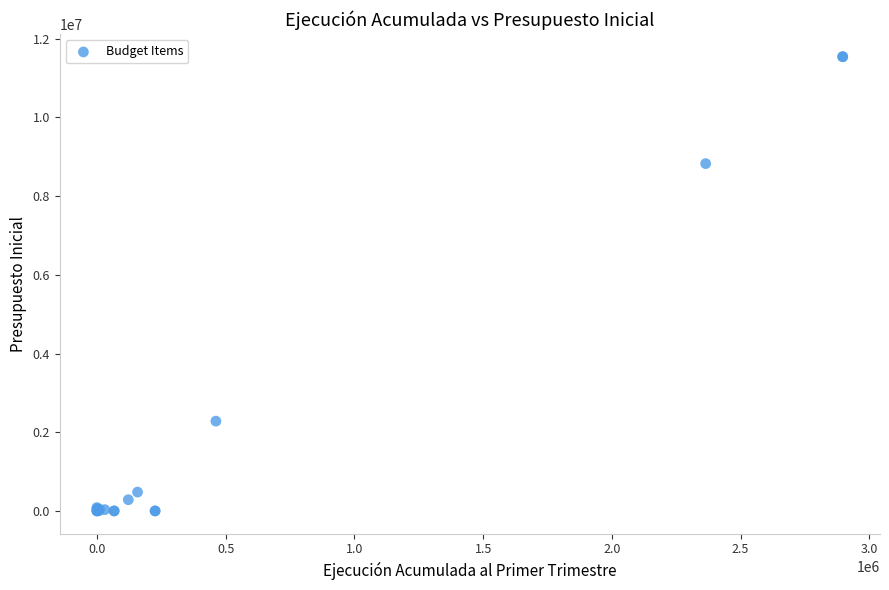

What Y value in the scatter plot is closest to 5771486?

8826137